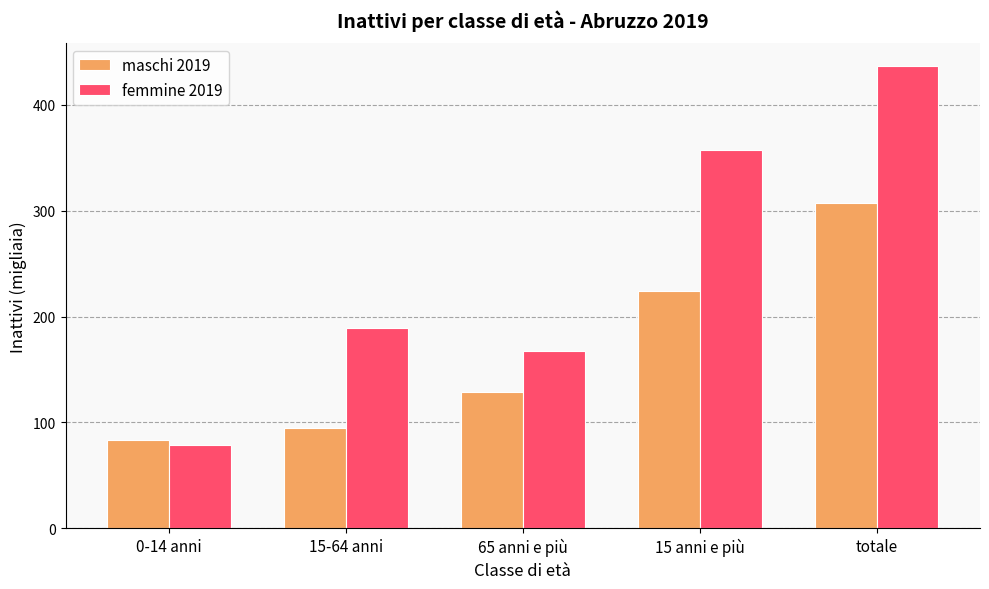

How many bars are there in each group?

2